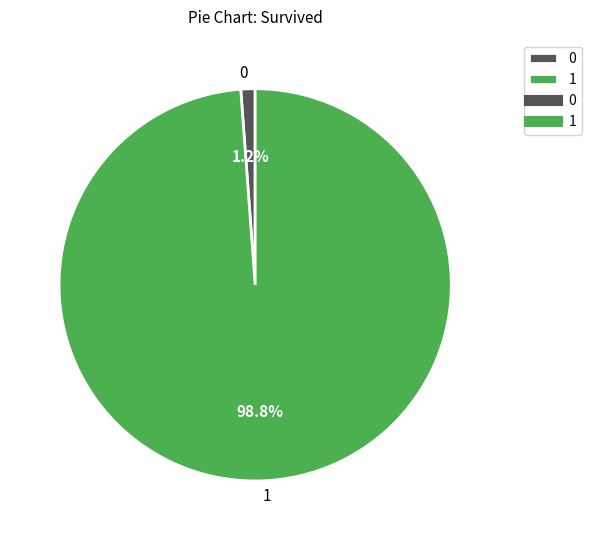

The 1 slice represents 89% of the pie. True or false?

False